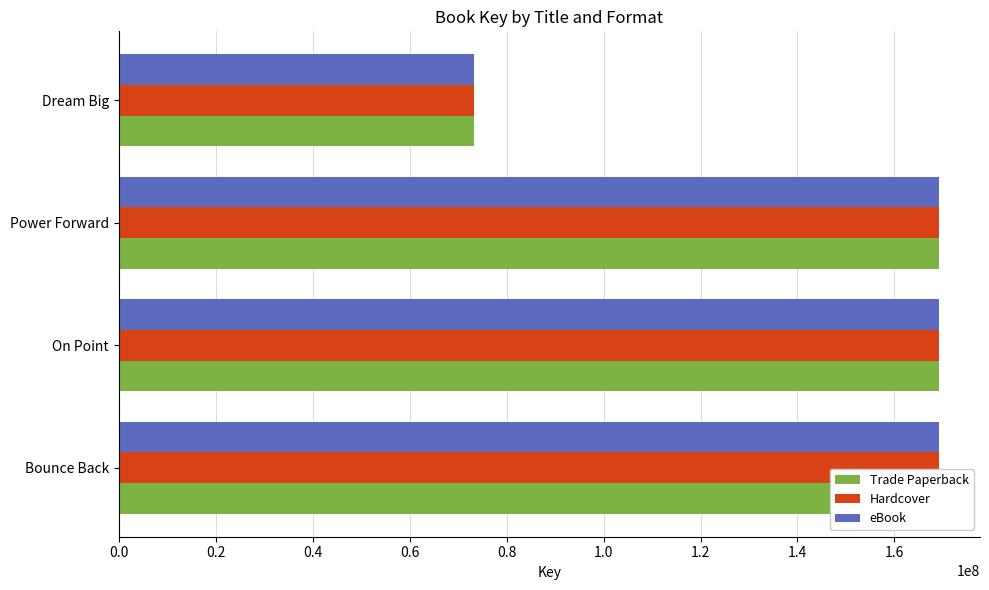

The value of Hardcover at On Point is 58974452. True or false?

False